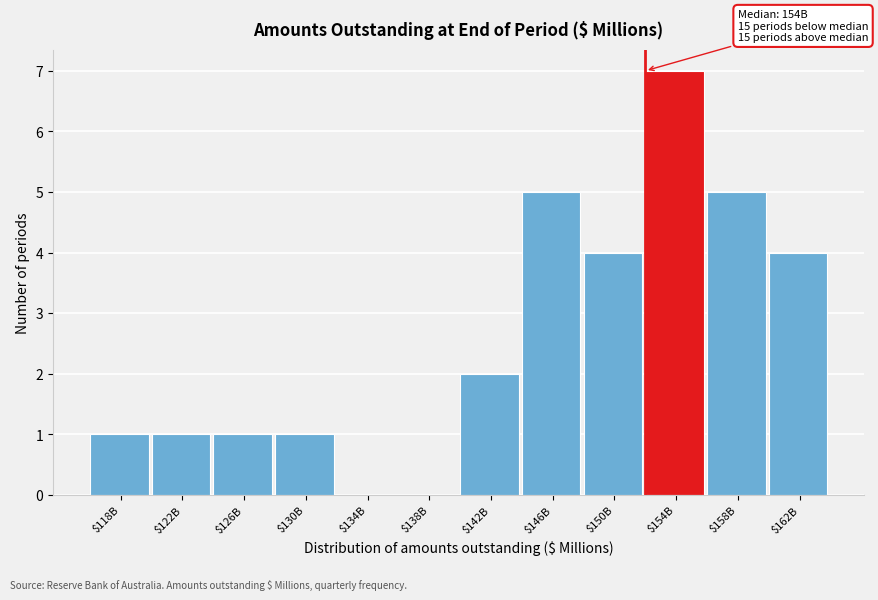

True or false: the data shows 4 at $150B.

True